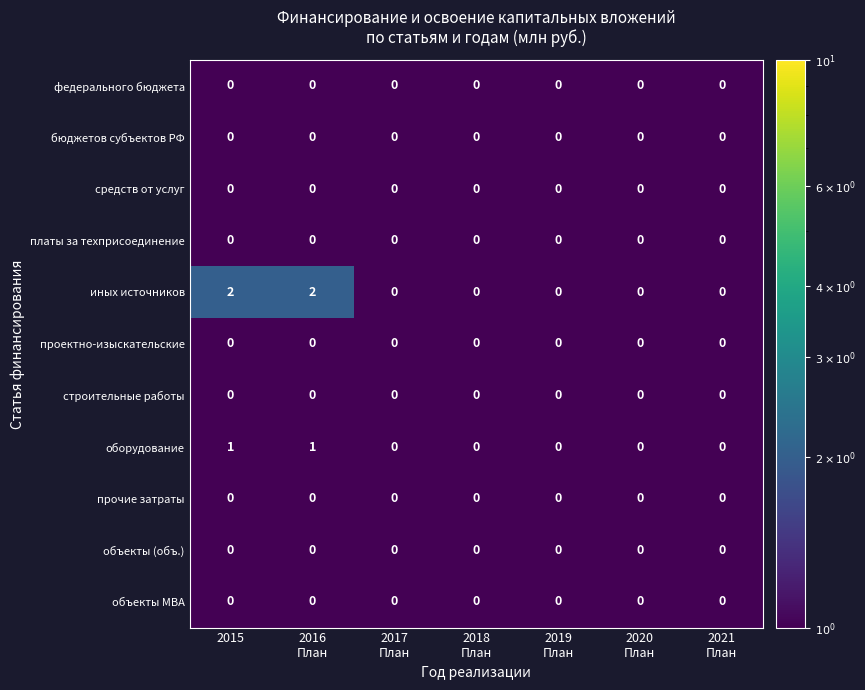

Which series has the largest total across all categories?

иных источников